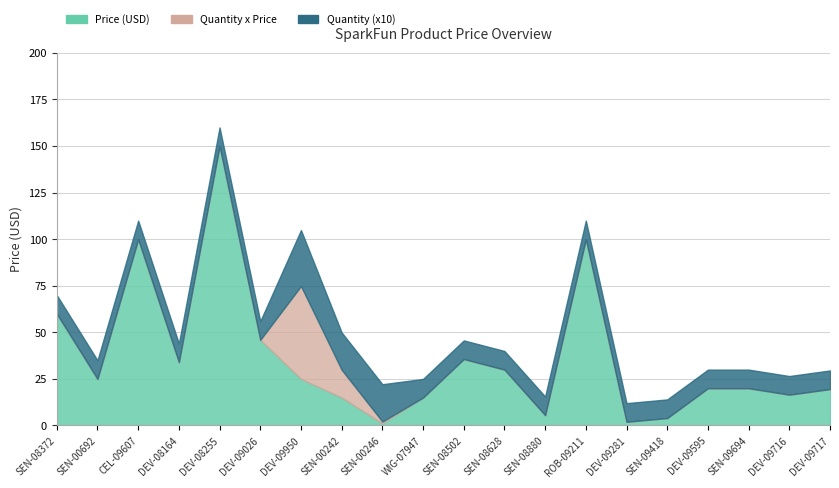

True or false: Quantity and Price (USD) cross at least once.

True